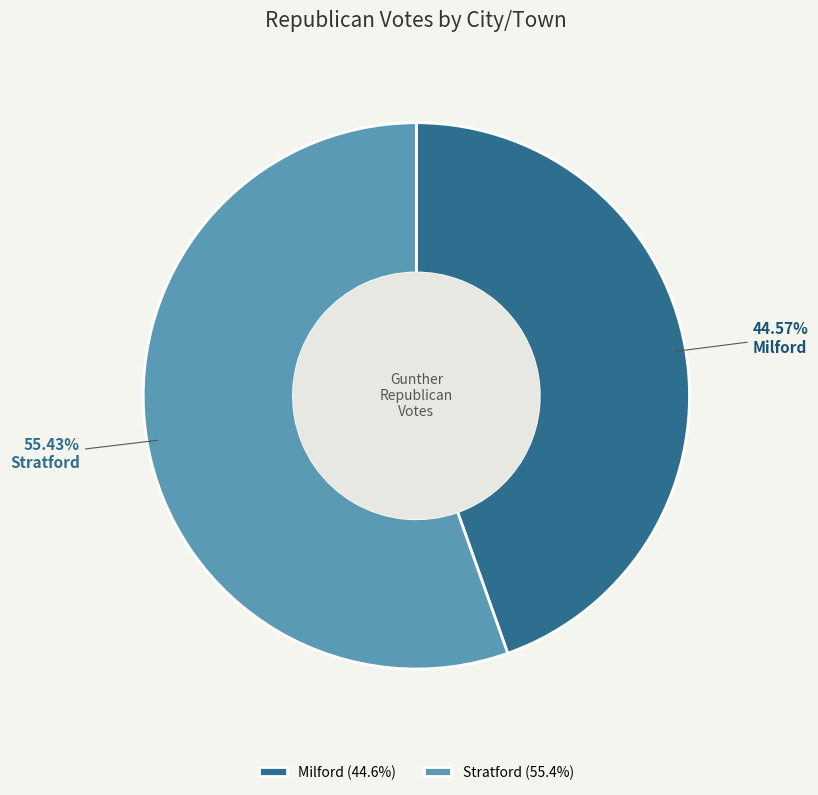

How many slices are in this pie chart?

2